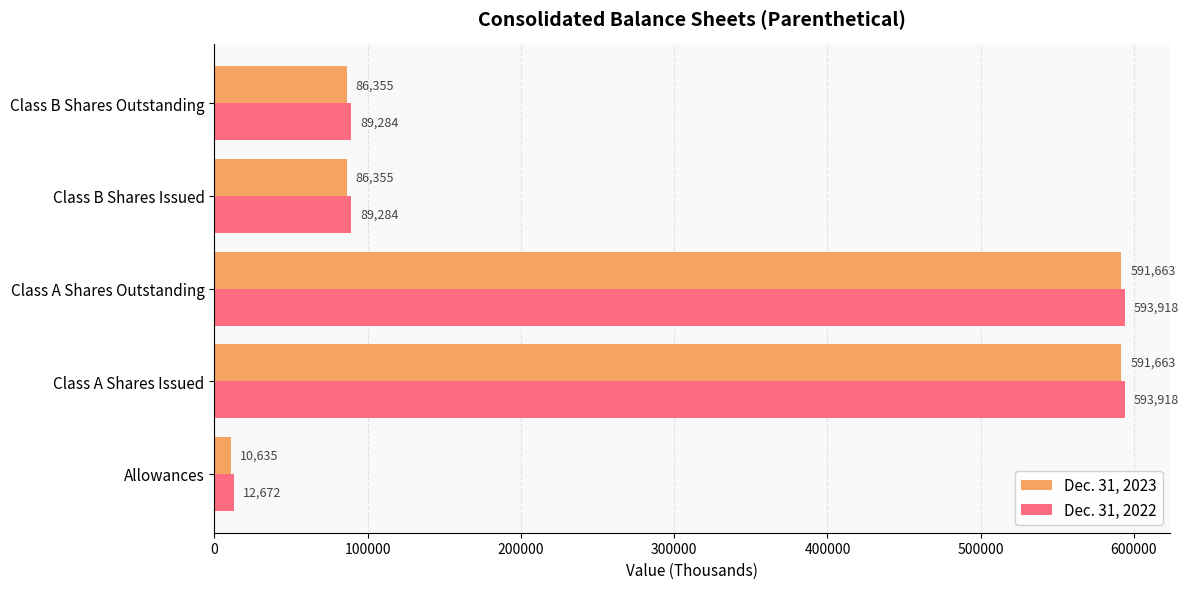

What are all the series names shown in the legend?

Dec. 31, 2023, Dec. 31, 2022